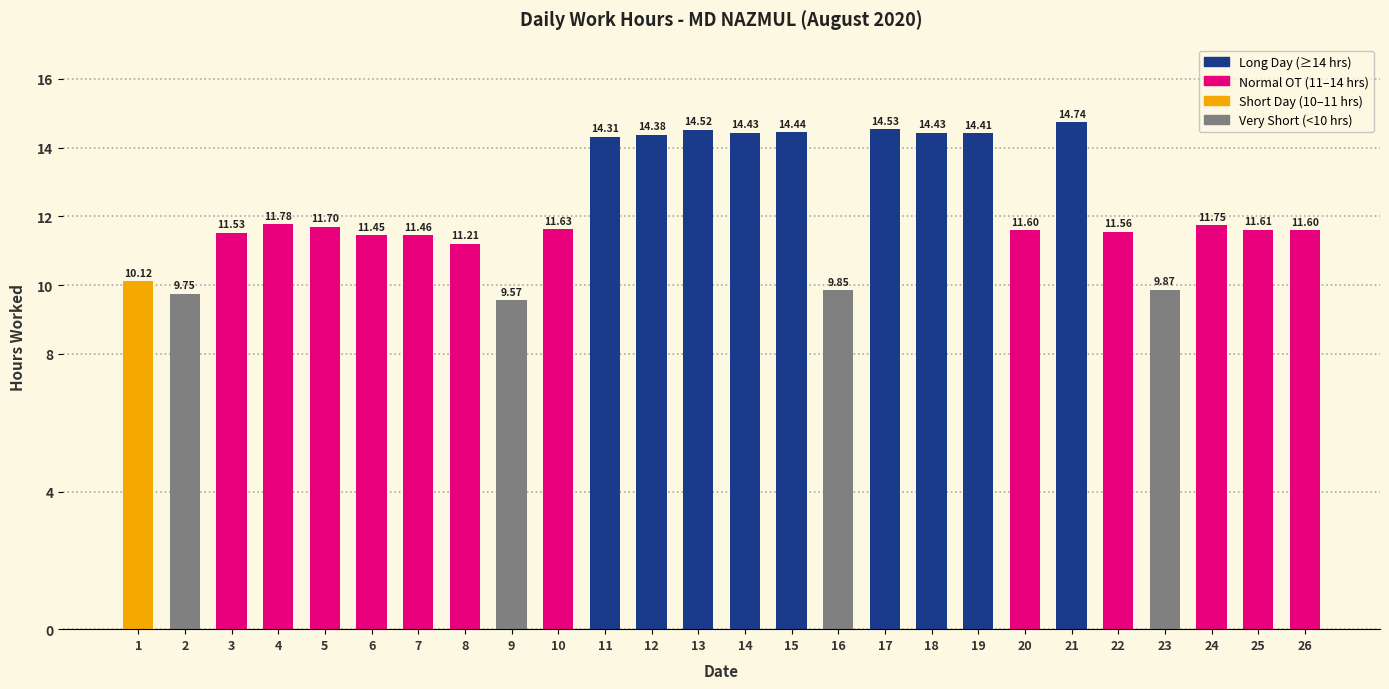

What is the difference between the second highest and minimum values?

5.0